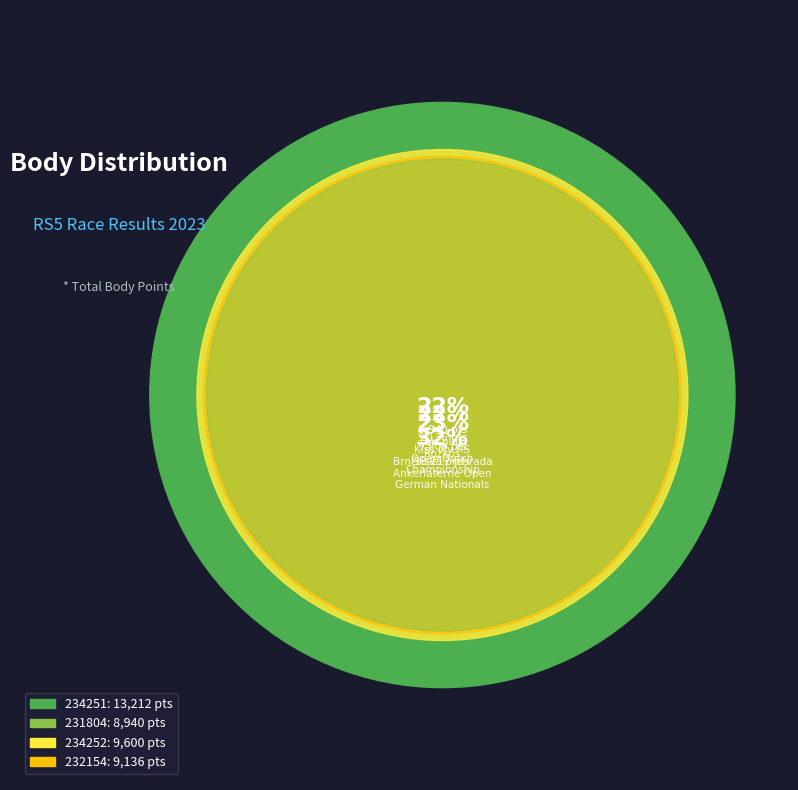

To the nearest percent, what percentage of the pie is 234252?

23%